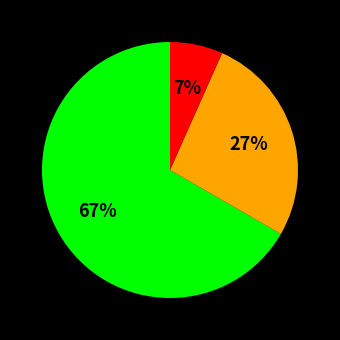

Is there a majority slice in this chart?

Yes